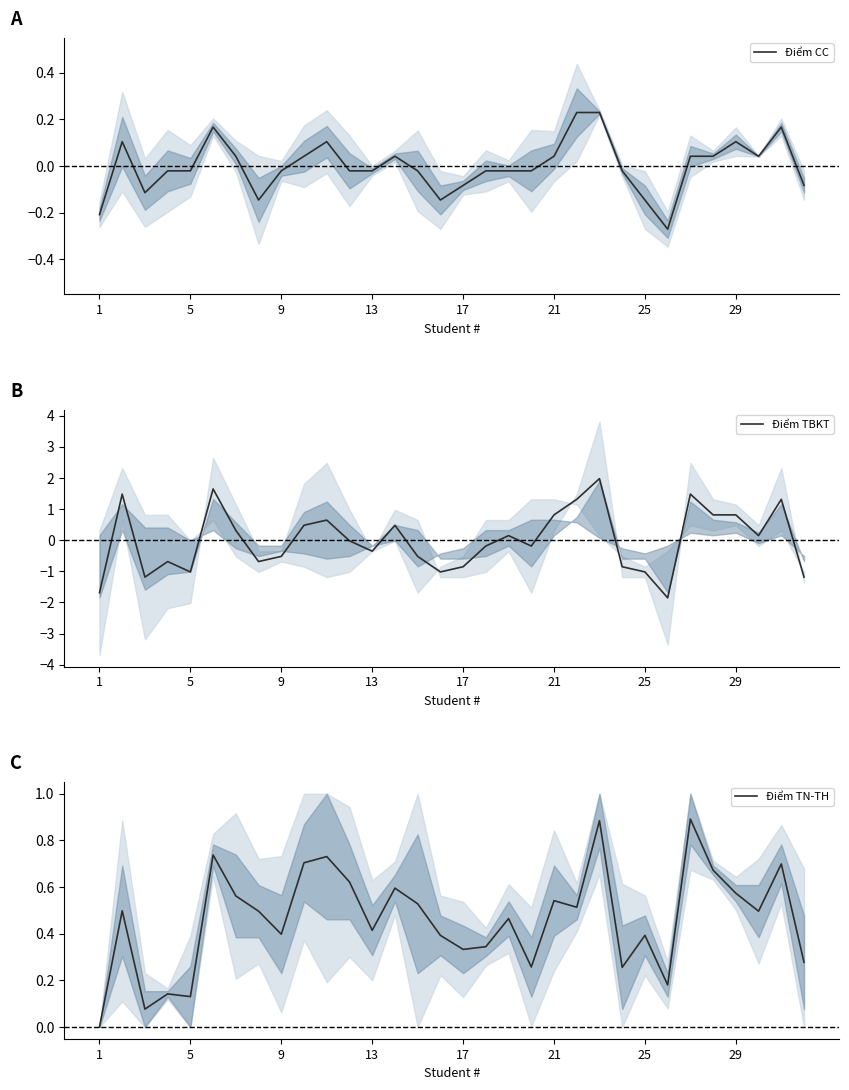

List the series in order of their peak value, highest first.

Điểm TBKT, Điểm TN-TH, Điểm CC